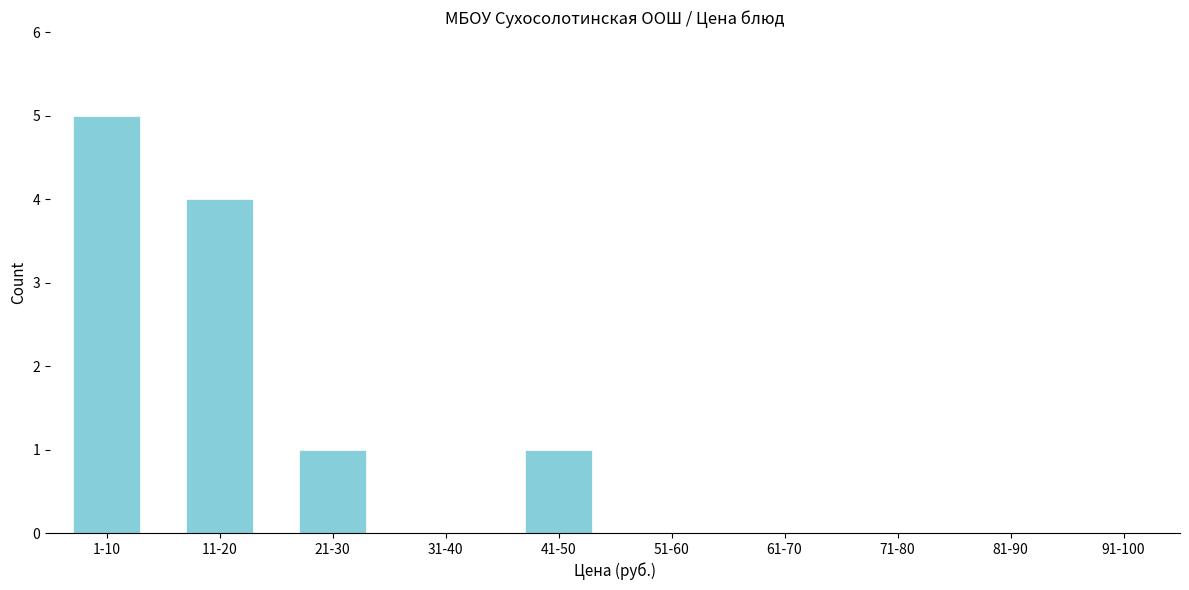

Reading right to left, what are all the values shown in this chart?

91-100=0	81-90=0	71-80=0	61-70=0	51-60=0	41-50=1	31-40=0	21-30=1	11-20=4	1-10=5